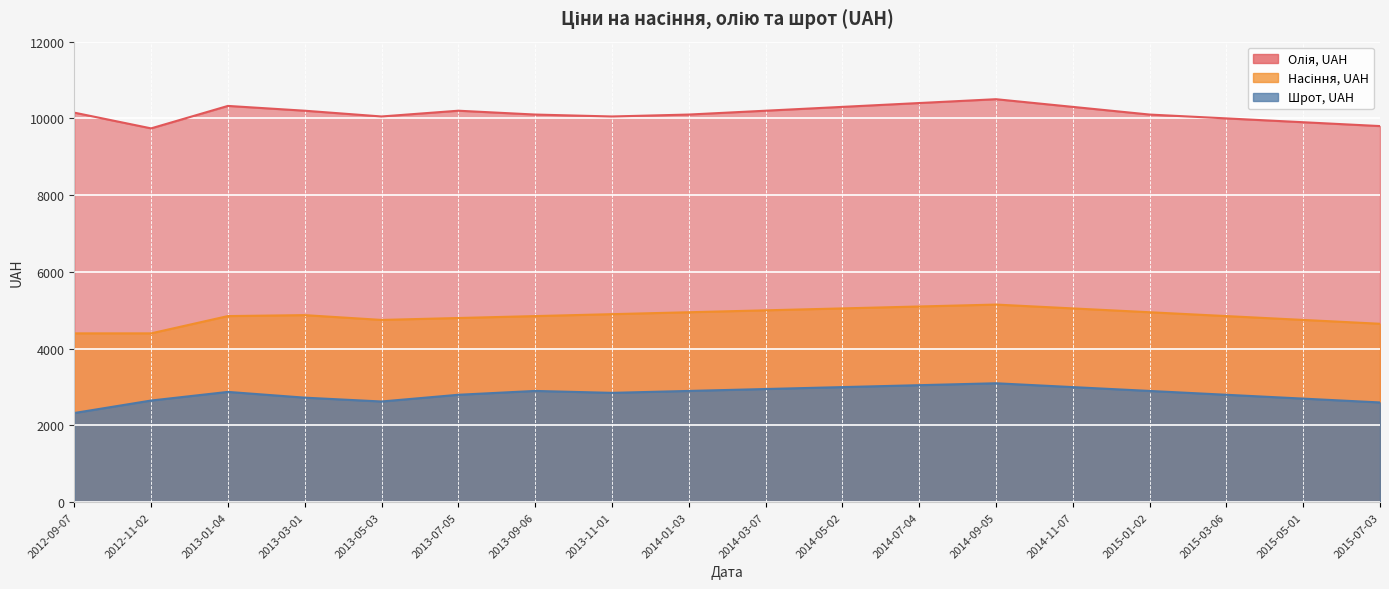

True or false: Насіння, UAH and Олія, UAH intersect in this chart.

False